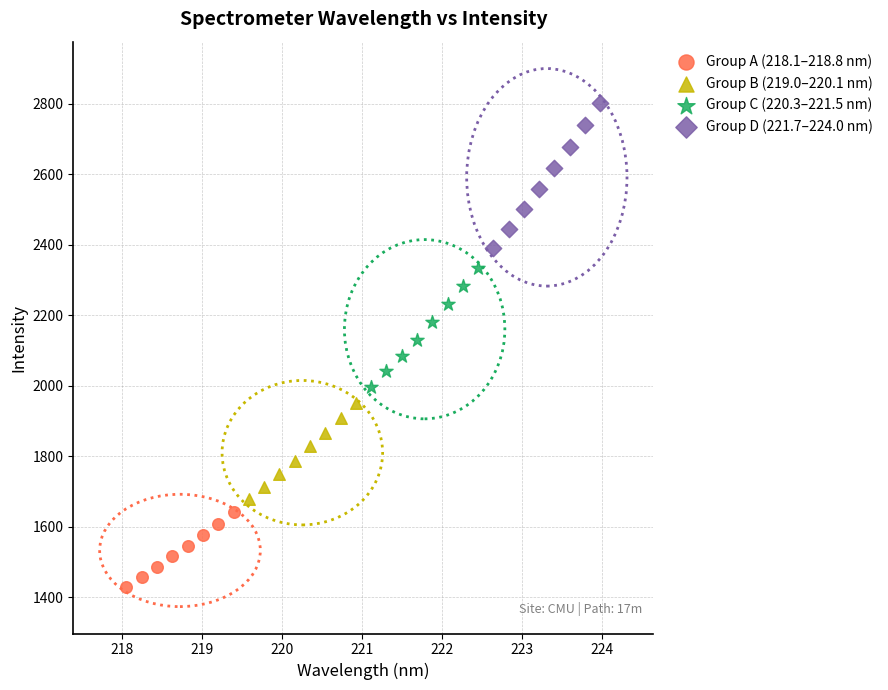

Which series has the largest Y range (max minus min)?

Group D (221.7–224.0 nm)